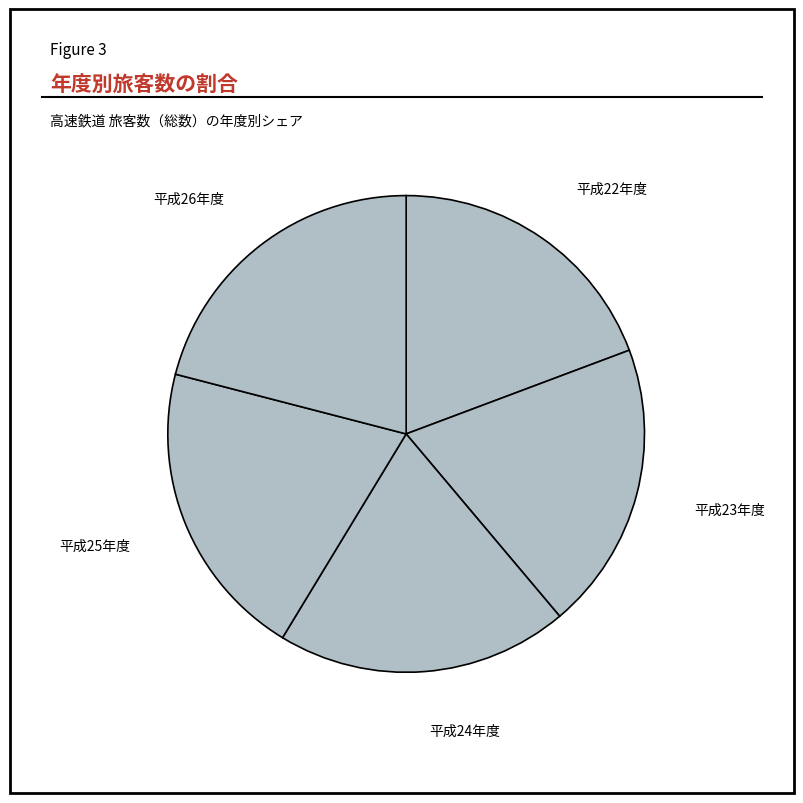

Does 平成23年度 represent more than half of the total?

No